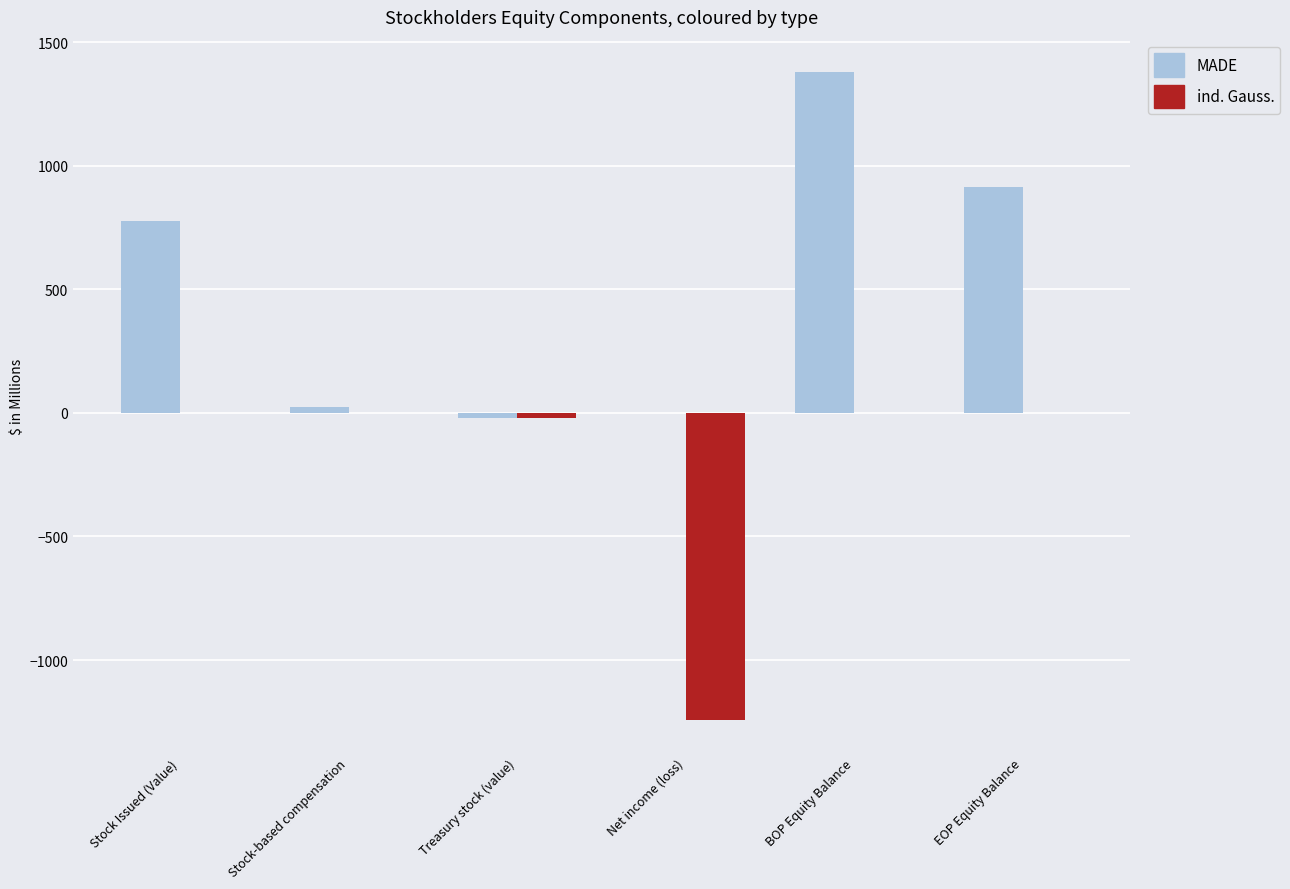

What is the sum of all MADE values?

3075